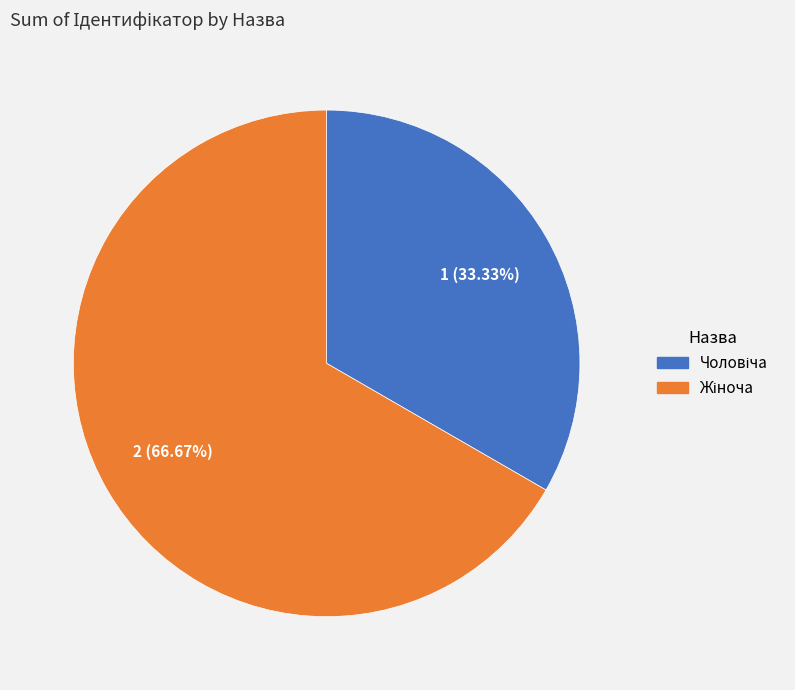

Is there any slice that represents more than half of the pie?

Yes